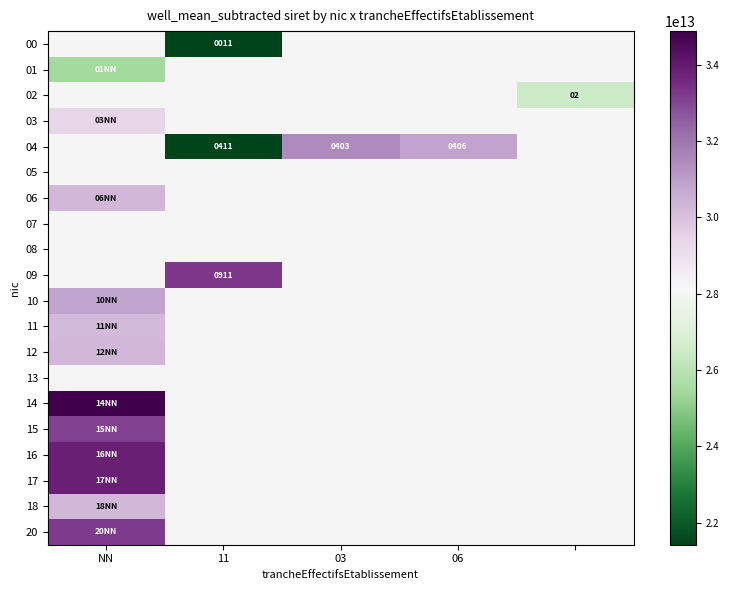

Is it true that 04 equals 668 at 03?

False